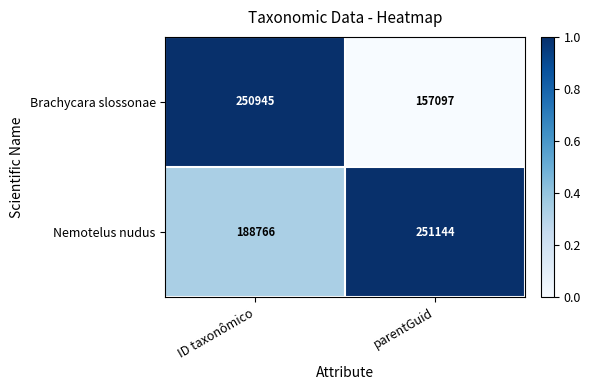

Reading right to left, list all the values displayed in this chart.

Brachycara slossonae: 157097	250945
Nemotelus nudus: 251144	188766